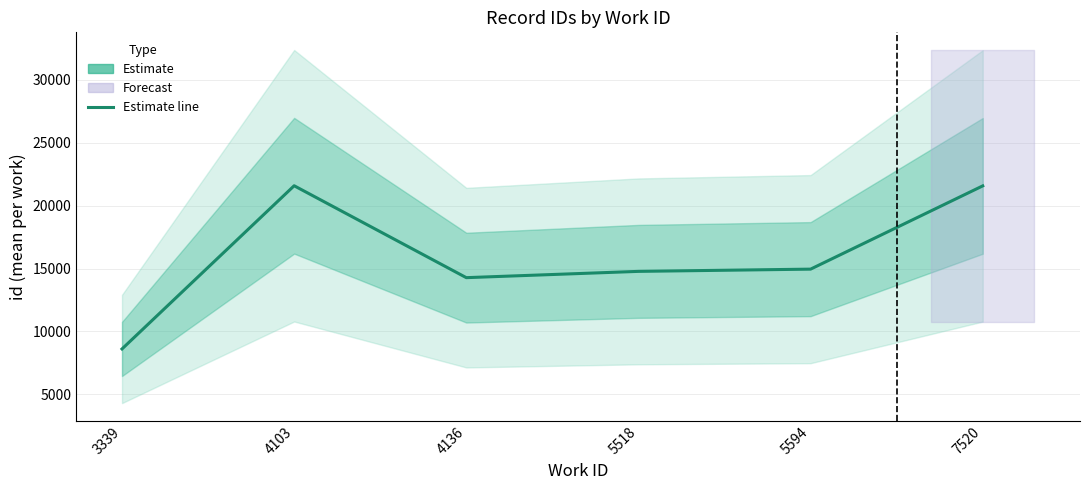

How many data points are above 14956?

2